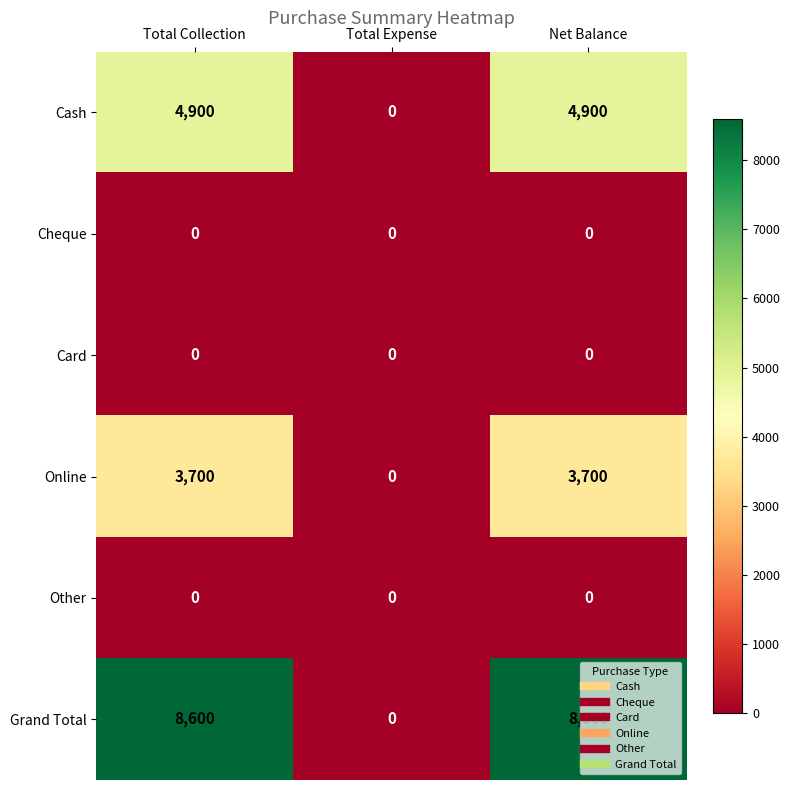

Count the Online values in the range 0 to 3700.

3